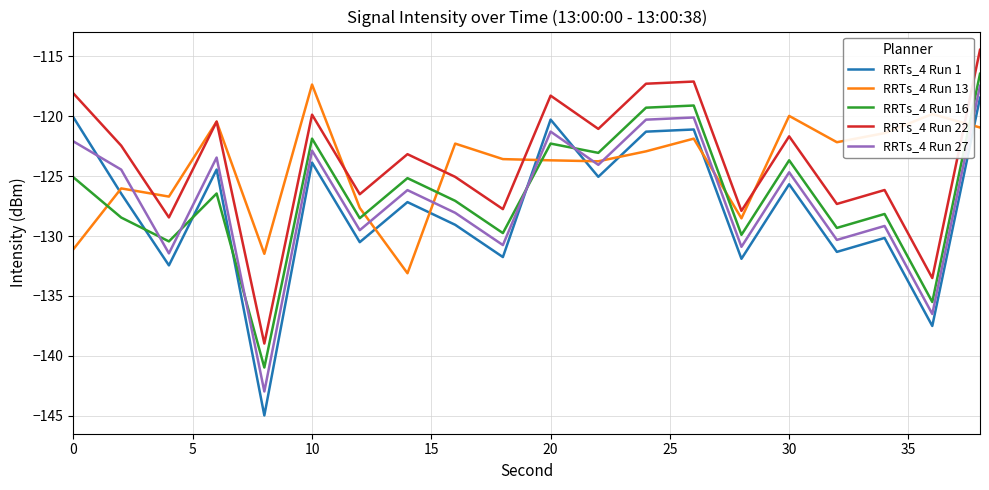

True or false: RRTs_4 Run 1 and RRTs_4 Run 22 cross at least once.

False